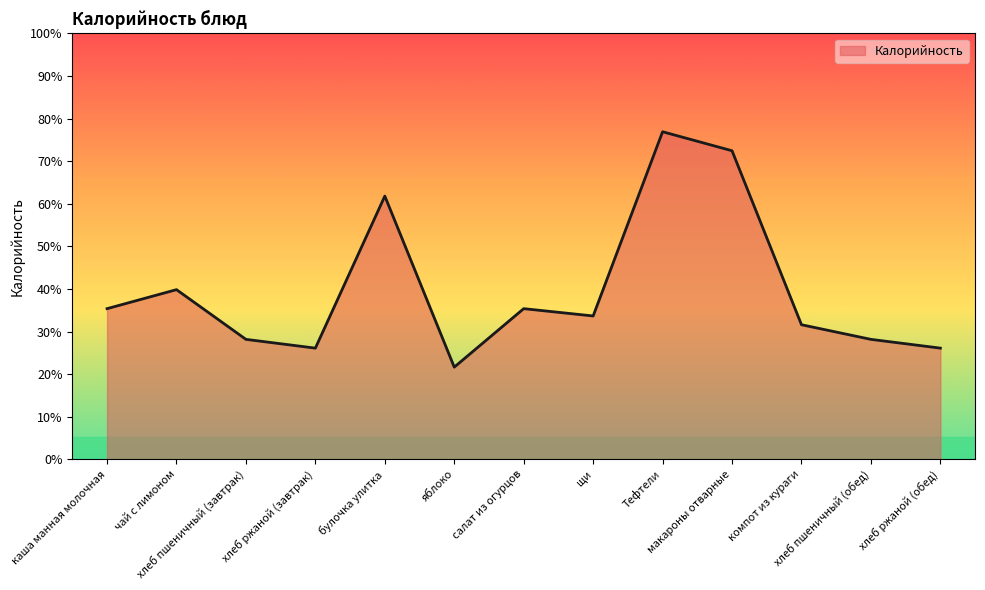

True or false: the data shows 63 at салат из огурцов.

False